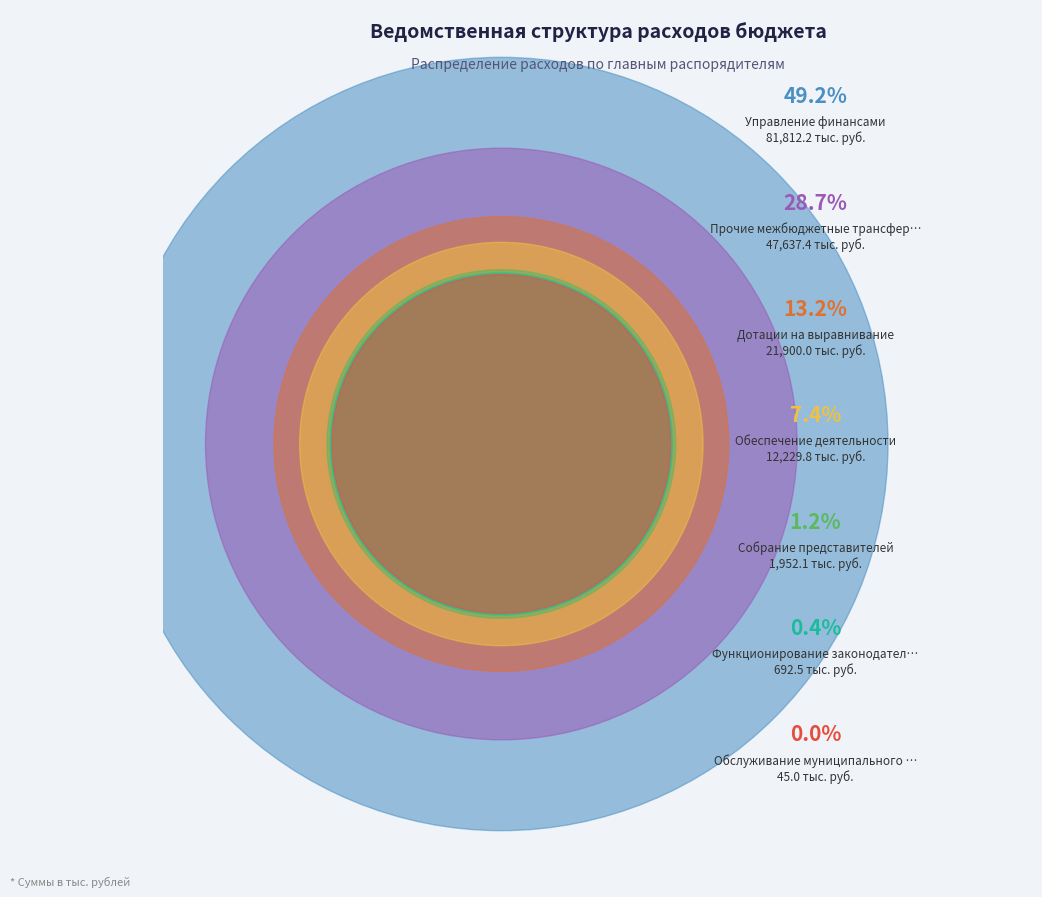

To the nearest percent, what portion does Управление финансами represent?

49%